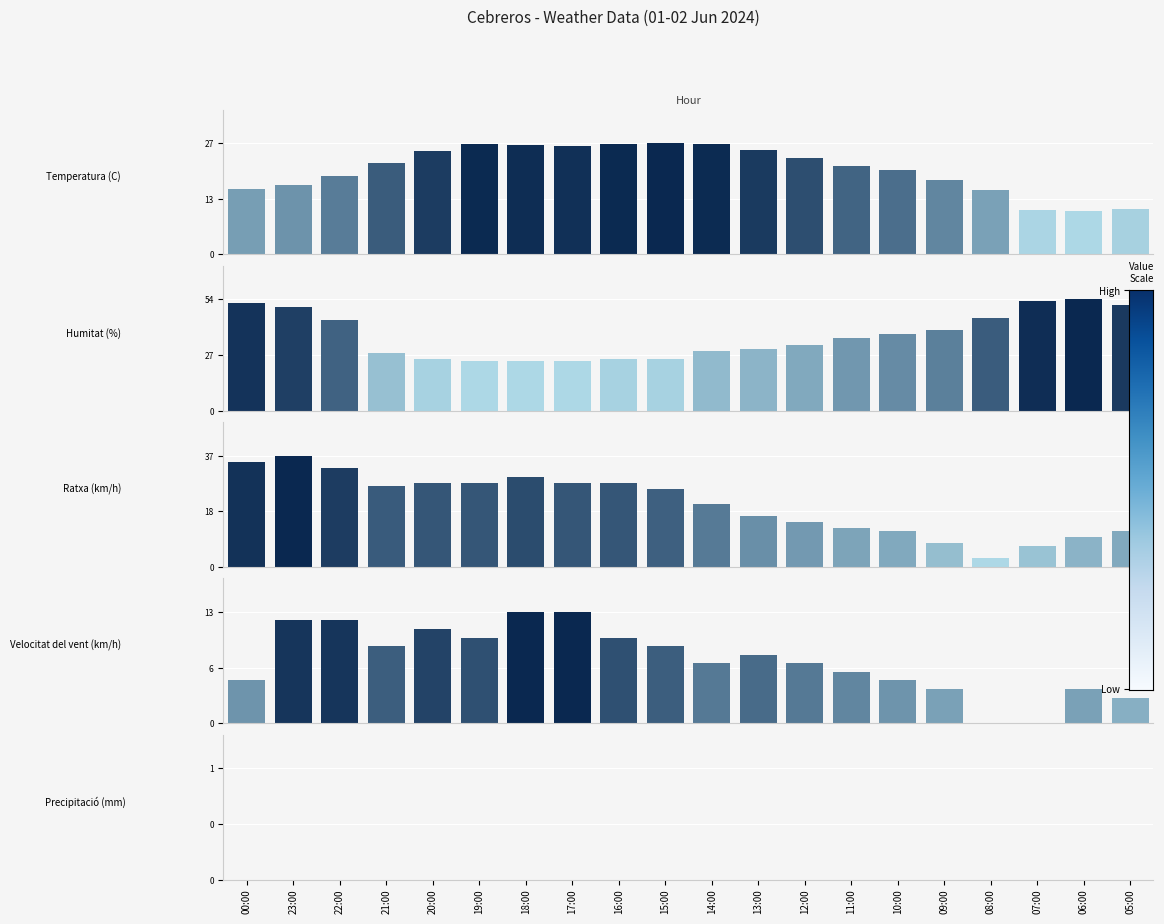

True or false: Velocitat del vent (km/h) has a value of 4.9 at 05:00.

False